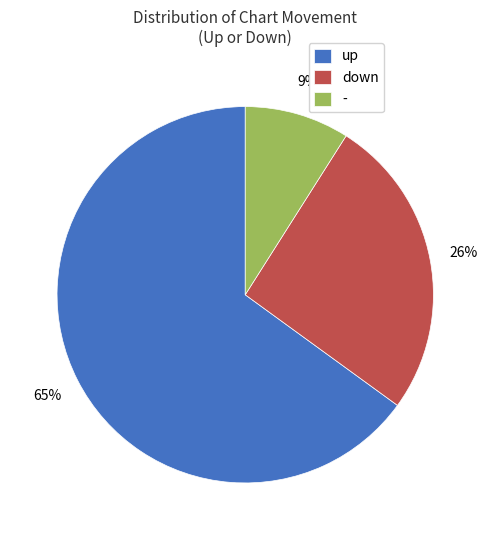

Which category has the biggest portion of the pie?

up